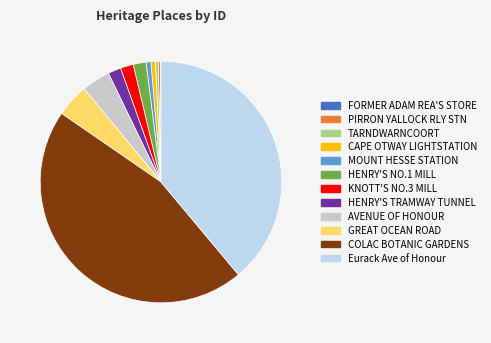

Between PIRRON YALLOCK RLY STN and HENRY'S NO.1 MILL, which is larger?

HENRY'S NO.1 MILL